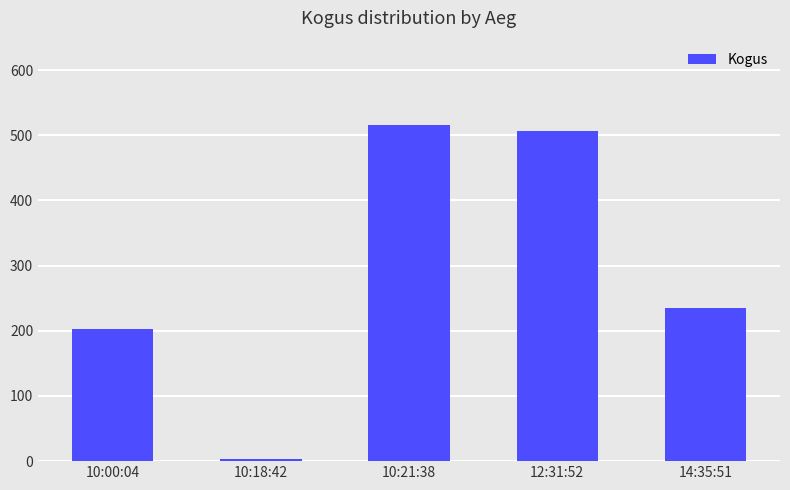

Between 10:00:04 and 10:21:38, which is larger?

10:21:38